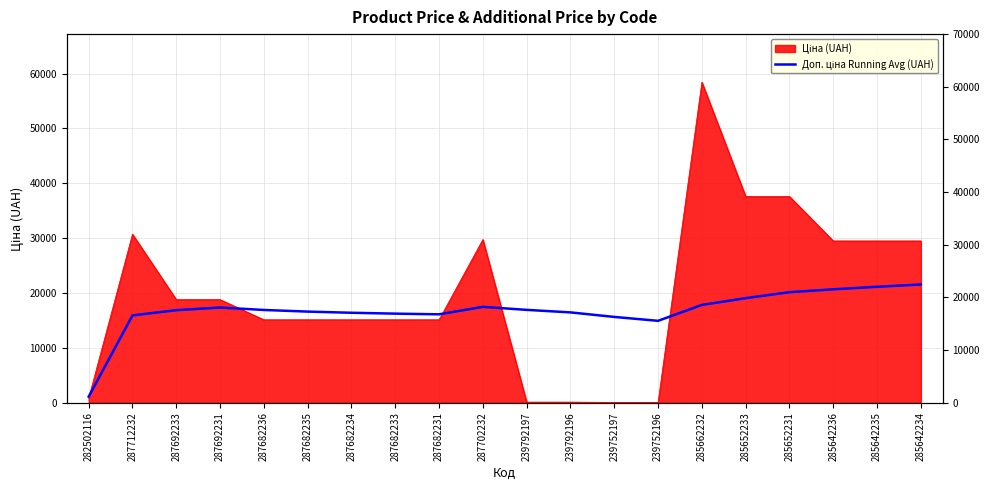

The chart shows a value of 16925.2 at 239792197. True or false?

True